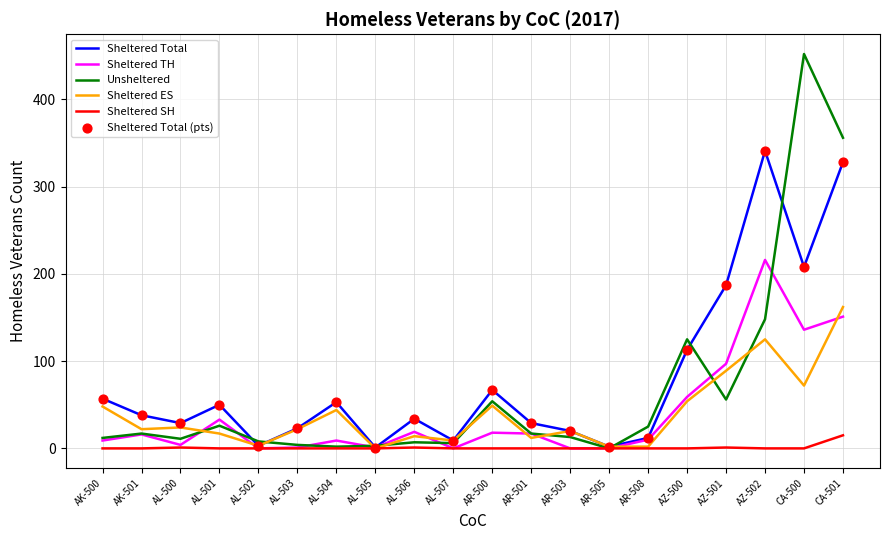

What is the spread (max minus min) of values at AR-503?

20